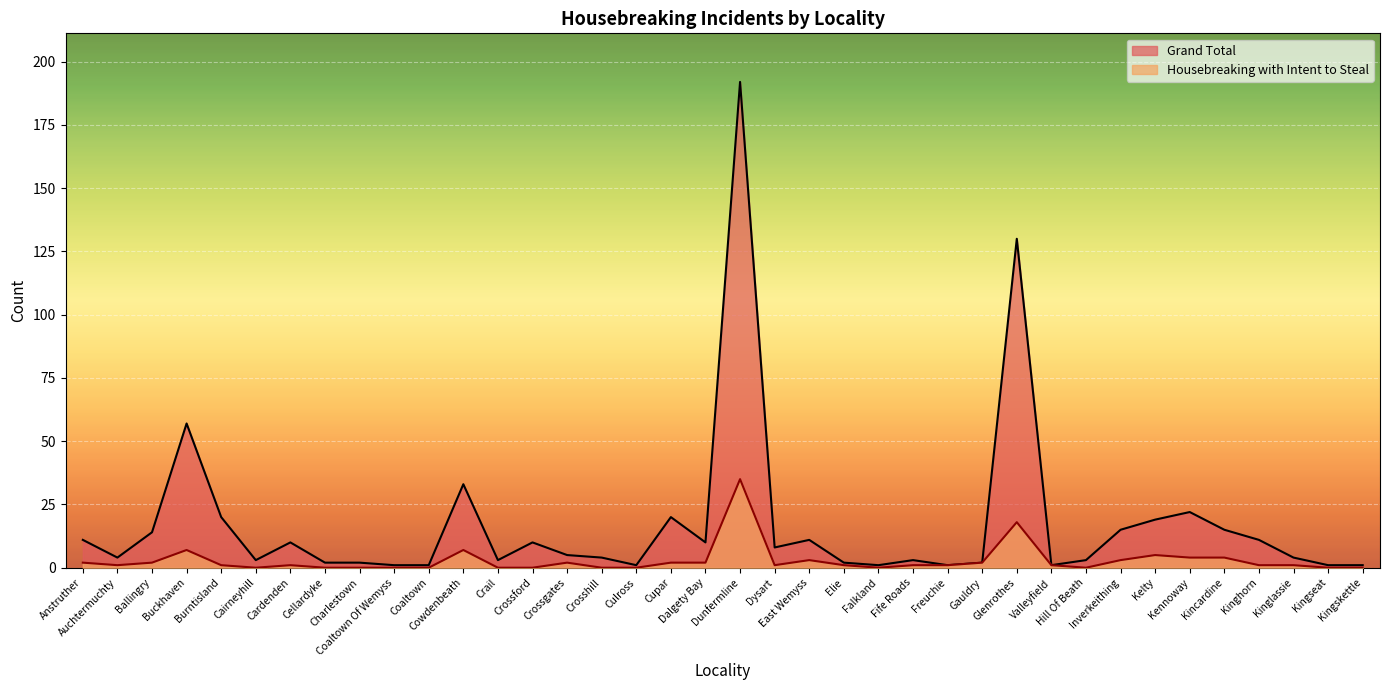

Reading left to right, transcribe all the data shown in this chart.

Housebreaking with Intent to Steal: Anstruther=2	Auchtermuchty=1	Ballingry=2	Buckhaven=7	Burntisland=1	Cairneyhill=0	Cardenden=1	Cellardyke=0	Charlestown=0	Coaltown Of Wemyss=0	Coaltown=0	Cowdenbeath=7	Crail=0	Crossford=0	Crossgates=2	Crosshill=0	Culross=0	Cupar=2	Dalgety Bay=2	Dunfermline=35	Dysart=1	East Wemyss=3	Elie=1	Falkland=0	Fife Roads=1	Freuchie=1	Gauldry=2	Glenrothes=18	Valleyfield=1	Hill Of Beath=0	Inverkeithing=3	Kelty=5	Kennoway=4	Kincardine=4	Kinghorn=1	Kinglassie=1	Kingseat=0	Kingskettle=0
Grand Total: Anstruther=11	Auchtermuchty=4	Ballingry=14	Buckhaven=57	Burntisland=20	Cairneyhill=3	Cardenden=10	Cellardyke=2	Charlestown=2	Coaltown Of Wemyss=1	Coaltown=1	Cowdenbeath=33	Crail=3	Crossford=10	Crossgates=5	Crosshill=4	Culross=1	Cupar=20	Dalgety Bay=10	Dunfermline=192	Dysart=8	East Wemyss=11	Elie=2	Falkland=1	Fife Roads=3	Freuchie=1	Gauldry=2	Glenrothes=130	Valleyfield=1	Hill Of Beath=3	Inverkeithing=15	Kelty=19	Kennoway=22	Kincardine=15	Kinghorn=11	Kinglassie=4	Kingseat=1	Kingskettle=1